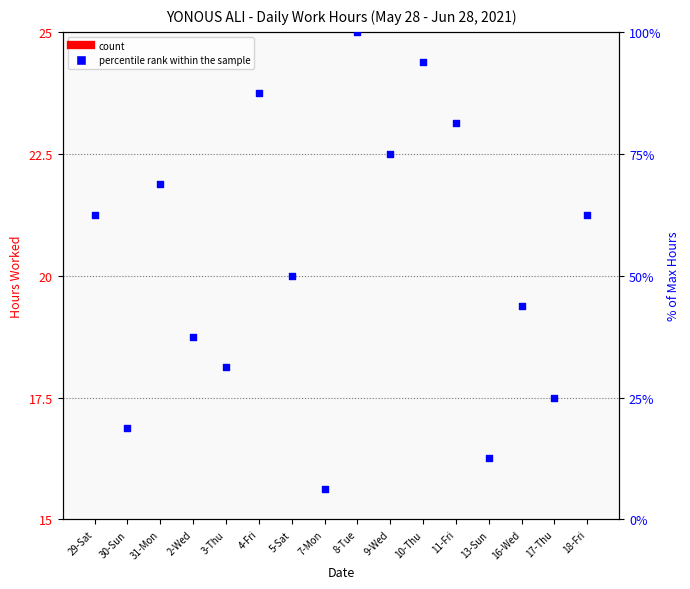

Which series contains the lowest Y value?

percentile rank within the sample